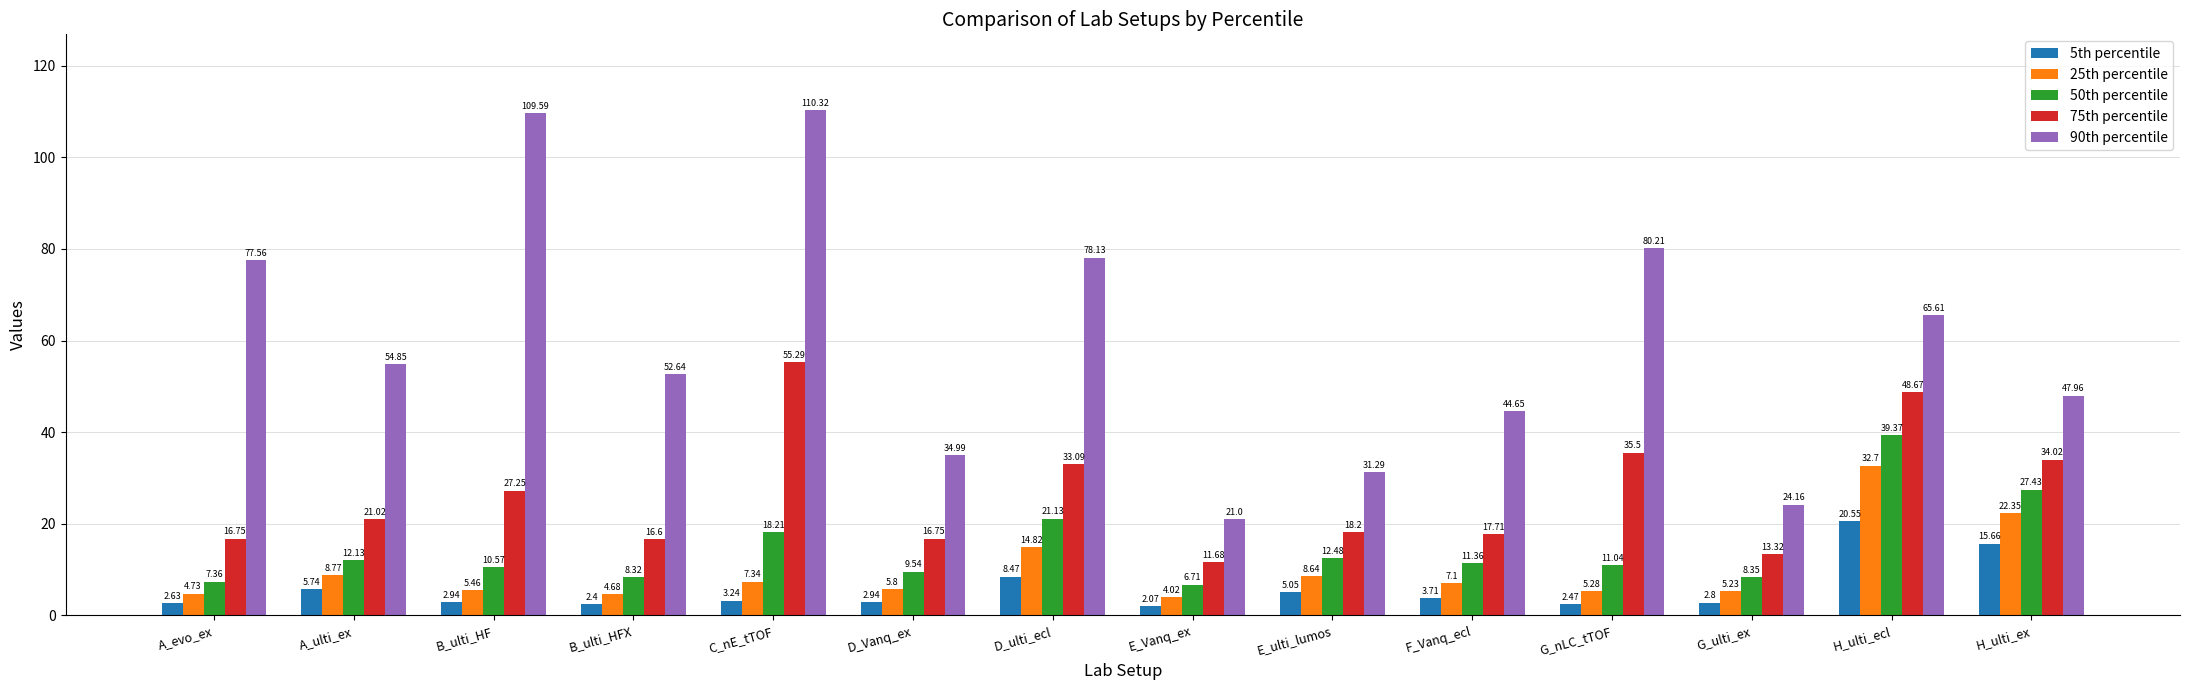

How many groups of bars are there?

14